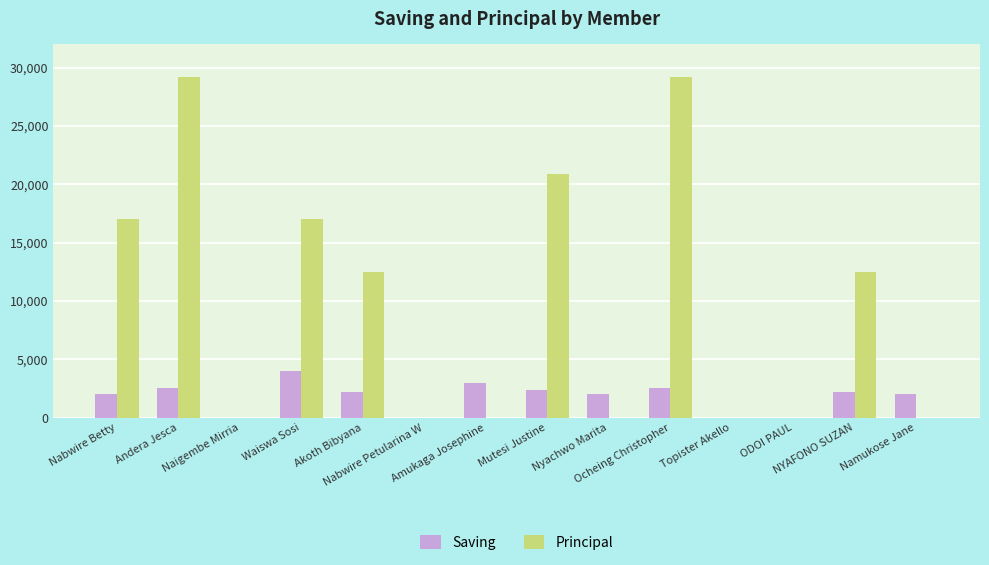

True or false: Saving has a value of 2500 at Andera Jesca.

True